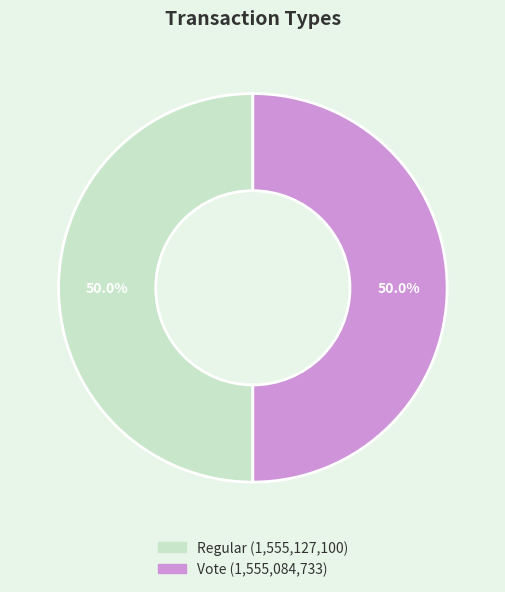

Is the sum of Regular and Vote greater than half?

Yes